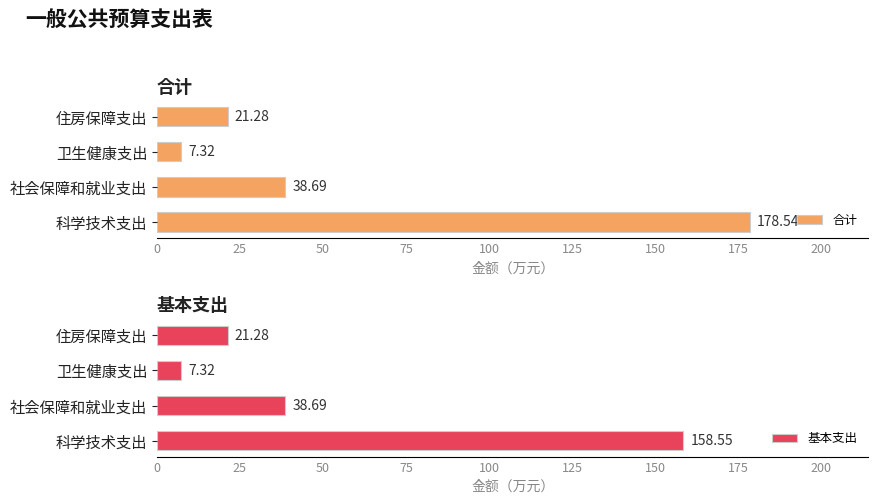

Which series has the widest spread of values?

合计